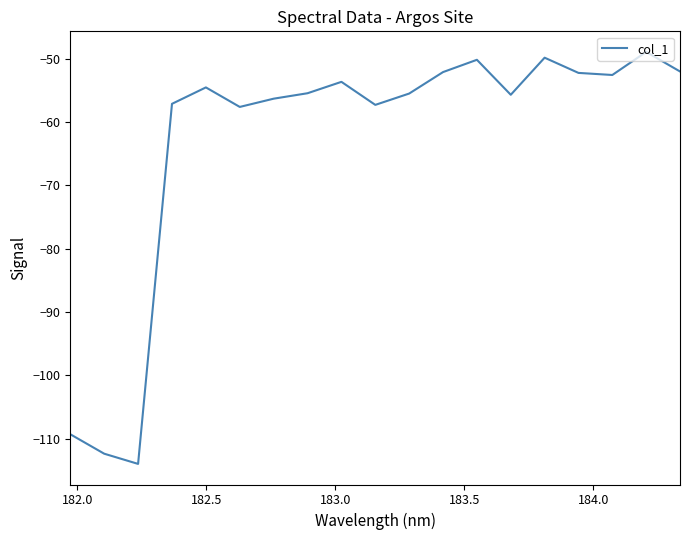

What is the minimum value shown in the chart?

-114.0